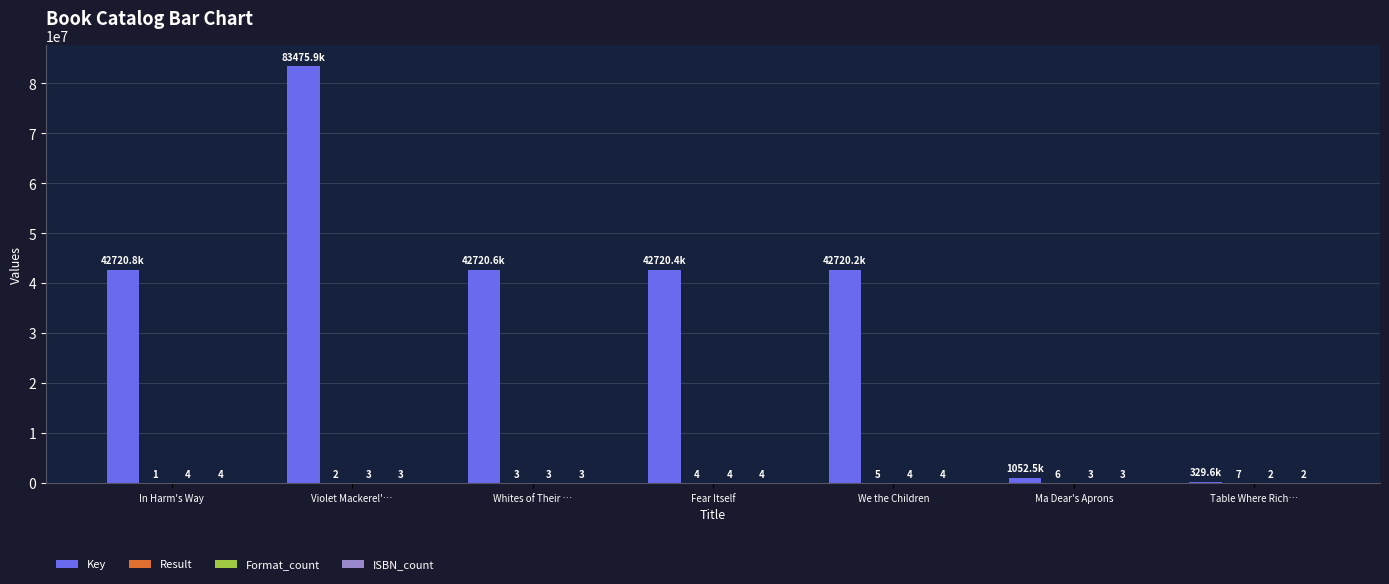

Between Fear Itself and We the Children, which series saw the biggest shift?

Key